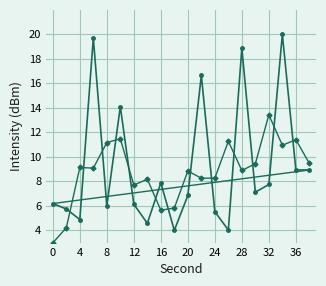

What is the smallest value displayed?

3.0